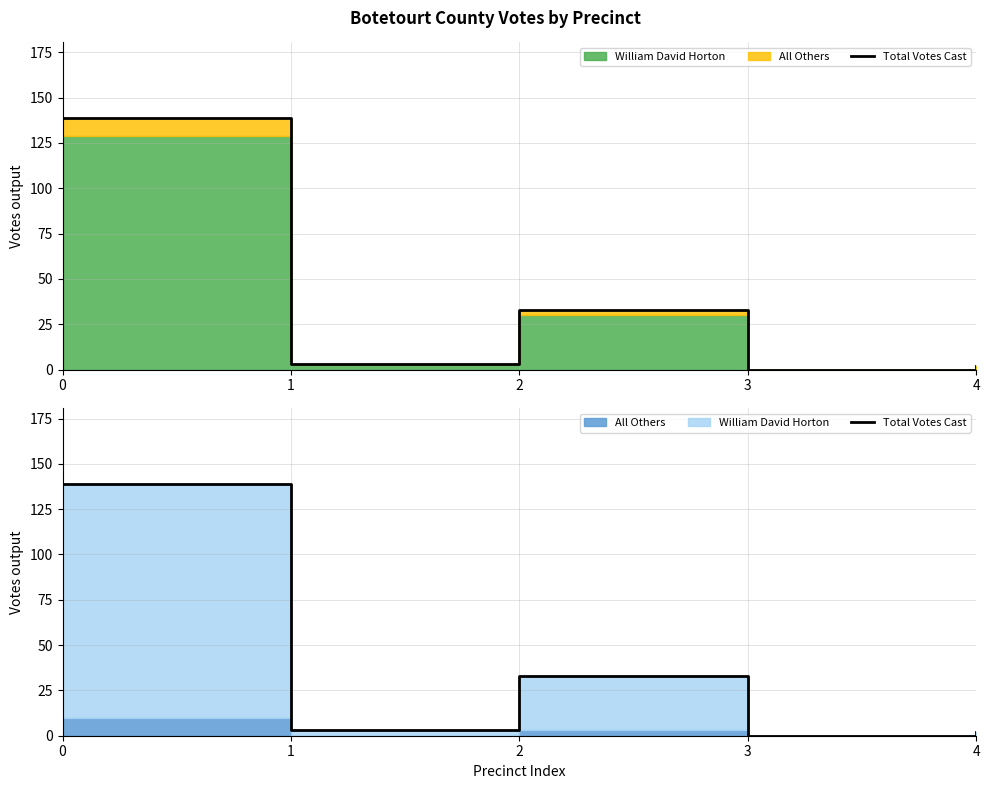

The chart shows a value of 81 at 0. True or false?

False